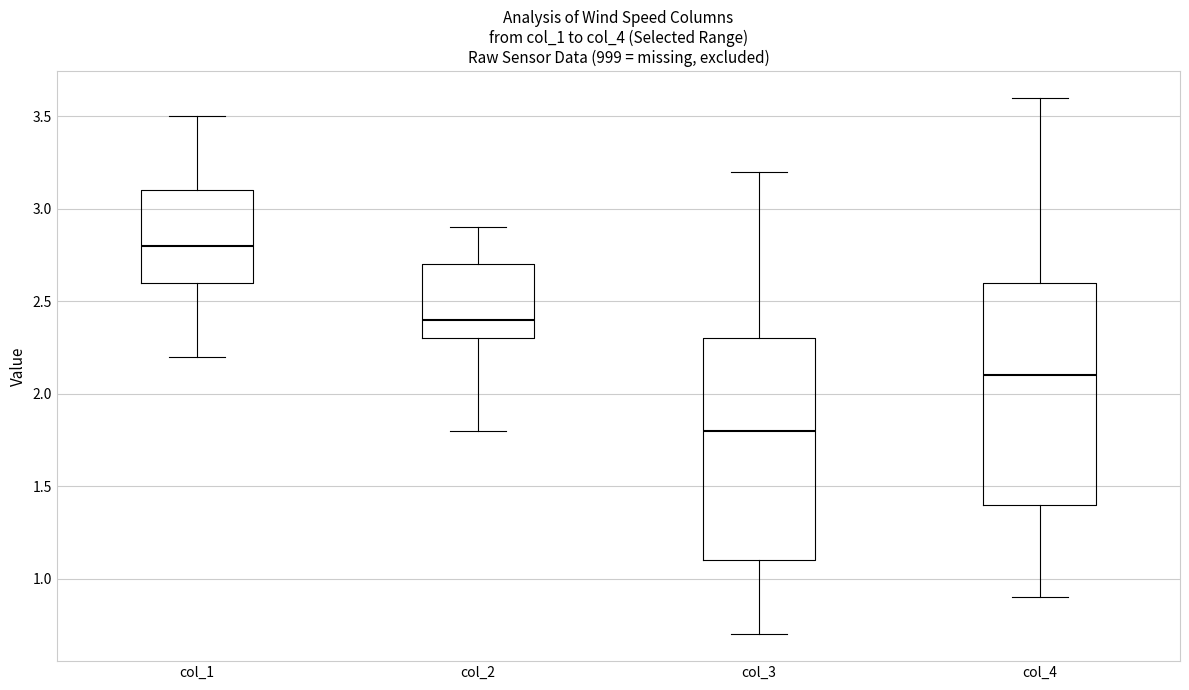

Reading left to right, transcribe this box plot: for each box, give where its median line is, the range the box spans, and where its two whiskers end, as read against the y-axis. The values are not printed on the chart, so give them approximately, as read against the axis.

col_1: median 2.8, box 2.6 to 3.1, whiskers 2.2 to 3.5
col_2: median 2.4, box 2.3 to 2.7, whiskers 1.8 to 2.9
col_3: median 1.8, box 1.1 to 2.3, whiskers 0.7 to 3.2
col_4: median 2.1, box 1.4 to 2.6, whiskers 0.9 to 3.6